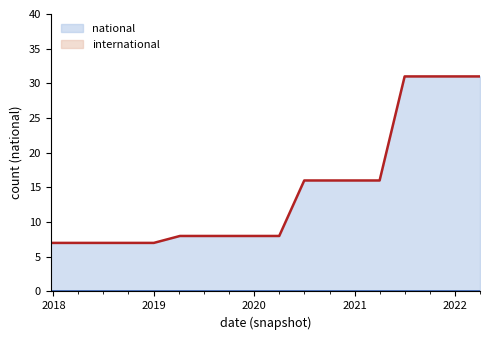

Reading left to right, extract all data points from this chart.

7	7	7	7	7	8	8	8	8	8	16	16	16	16	31	31	31	31